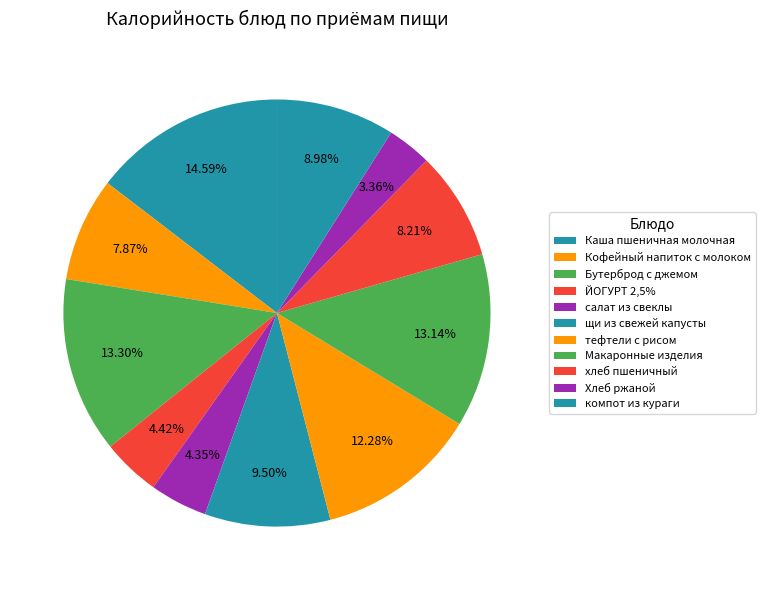

To the nearest percent, what is the difference between the Макаронные изделия and щи из свежей капусты slice percentages?

4%